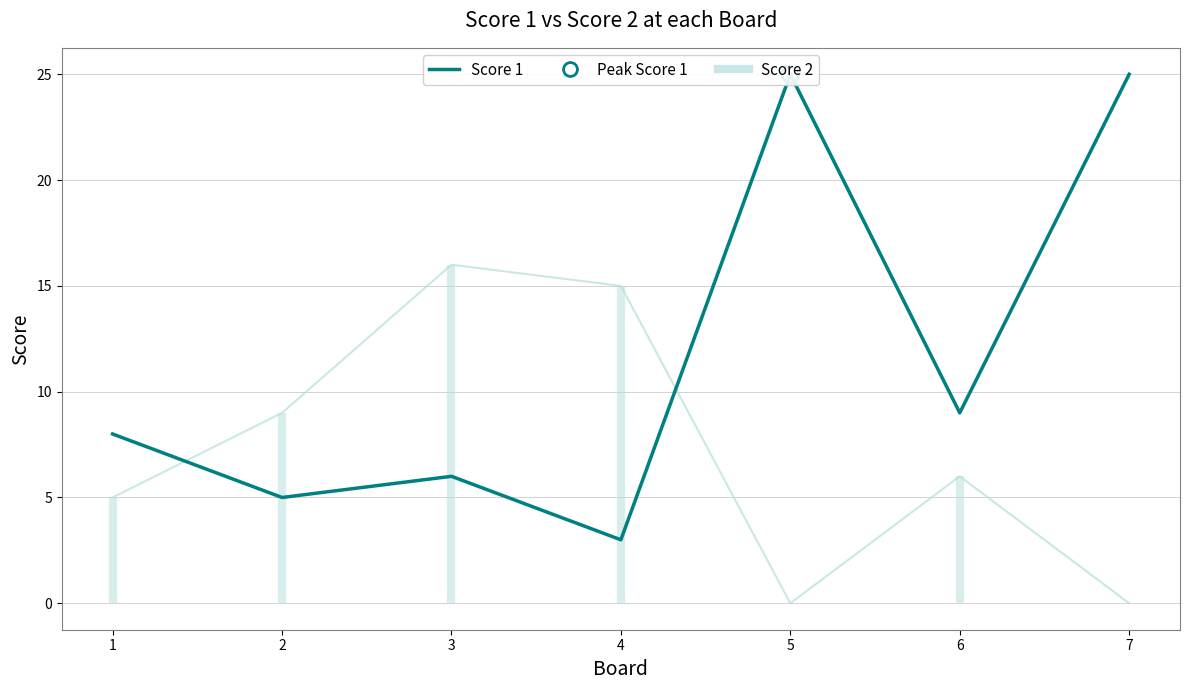

Reading right to left, list all the values displayed in this chart.

Score 2: 7=0	6=6	5=0	4=15	3=16	2=9	1=5
Score 1: 7=25	6=9	5=25	4=3	3=6	2=5	1=8